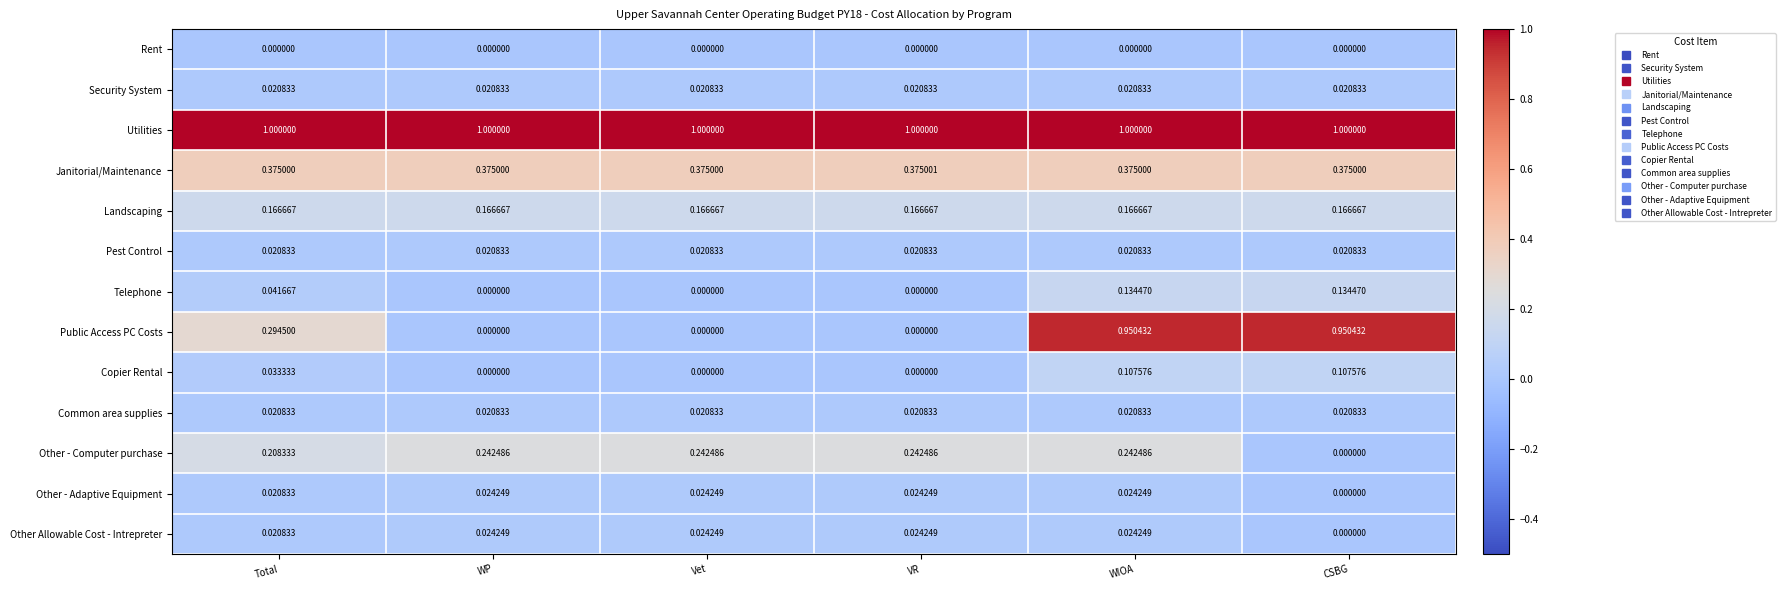

At which category is the sum across all series the highest?

WIOA